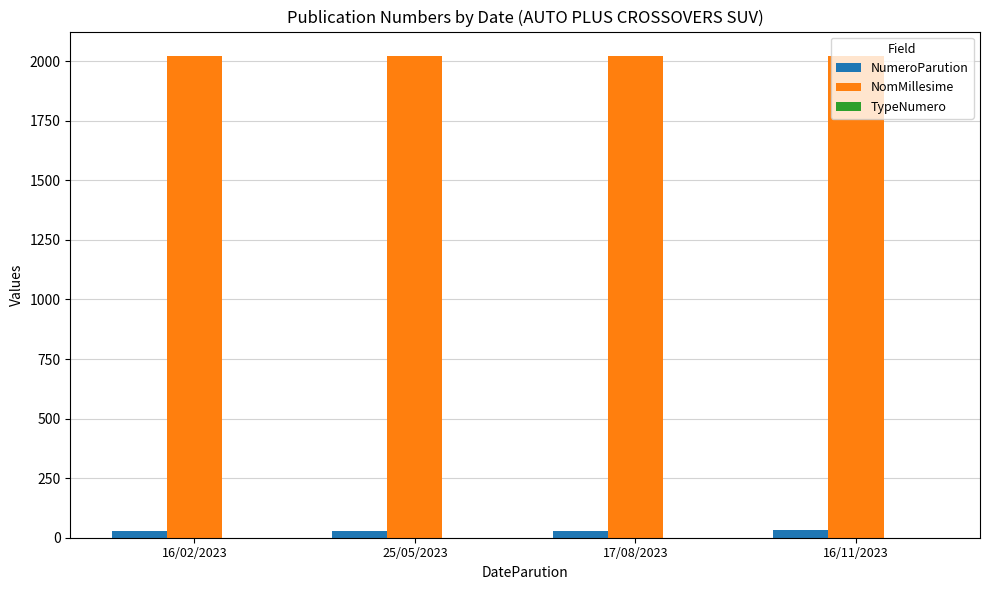

Which series has the largest total across all categories?

NomMillesime